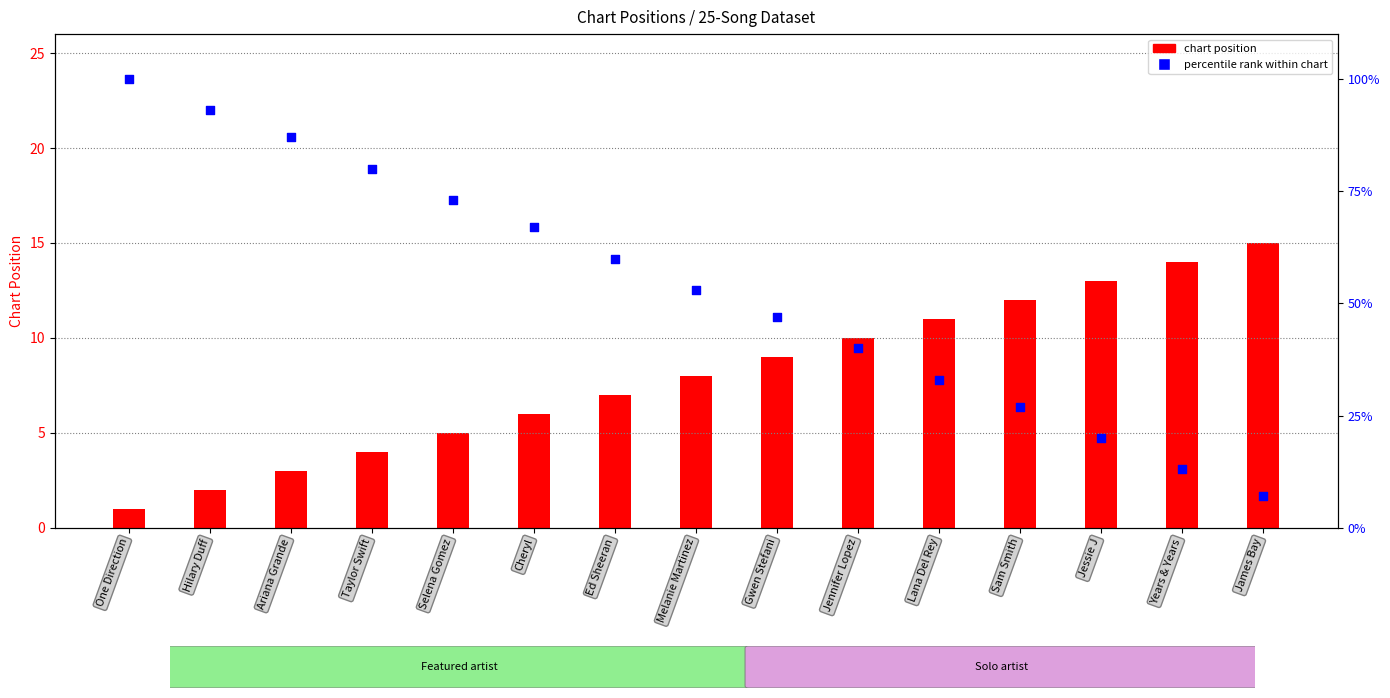

At how many categories does at least one series exceed 93?

1